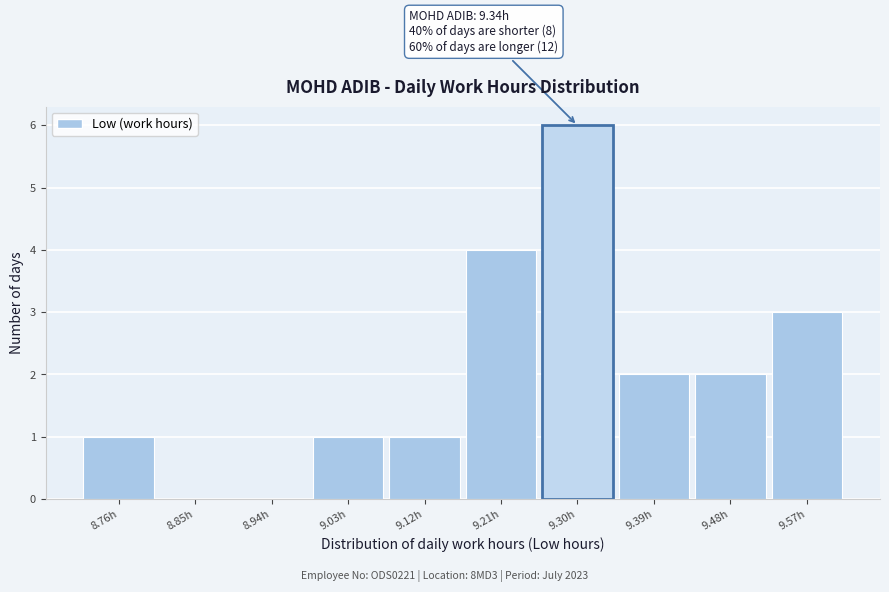

Reading left to right, list all the values displayed in this chart.

8.76h=1	8.85h=0	8.94h=0	9.03h=1	9.12h=1	9.21h=4	9.30h=6	9.39h=2	9.48h=2	9.57h=3